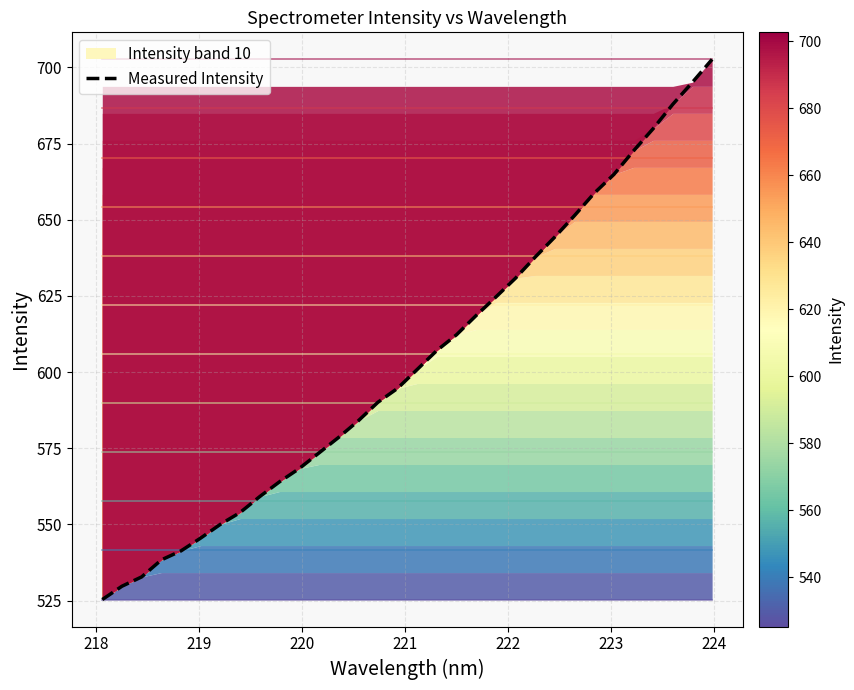

What is the maximum value for Measured Intensity?

702.7